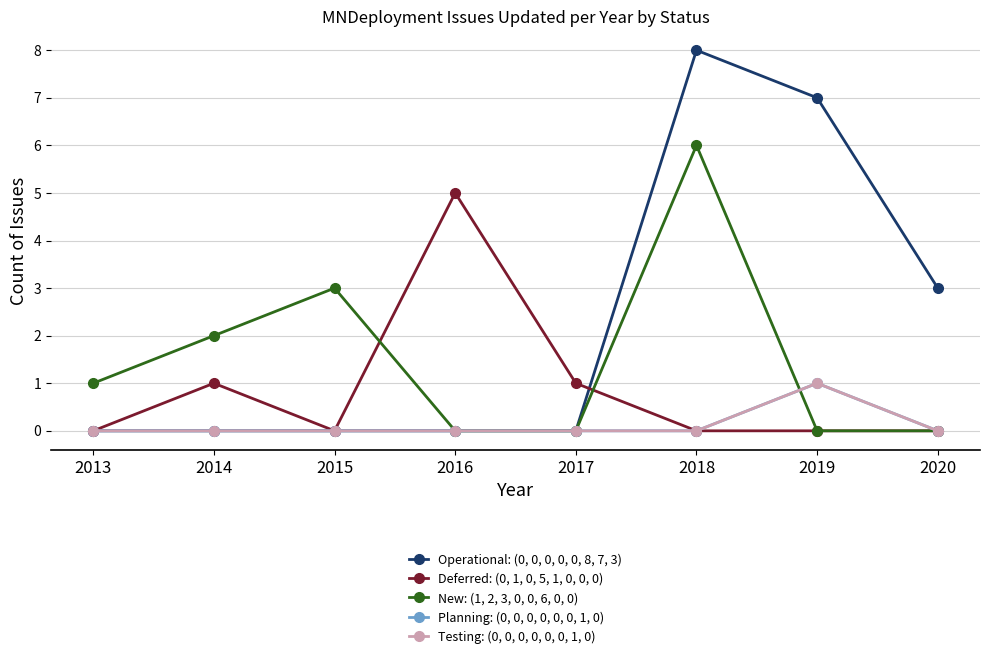

At which label does Testing: (0, 0, 0, 0, 0, 0, 1, 0) reach its peak?

2019